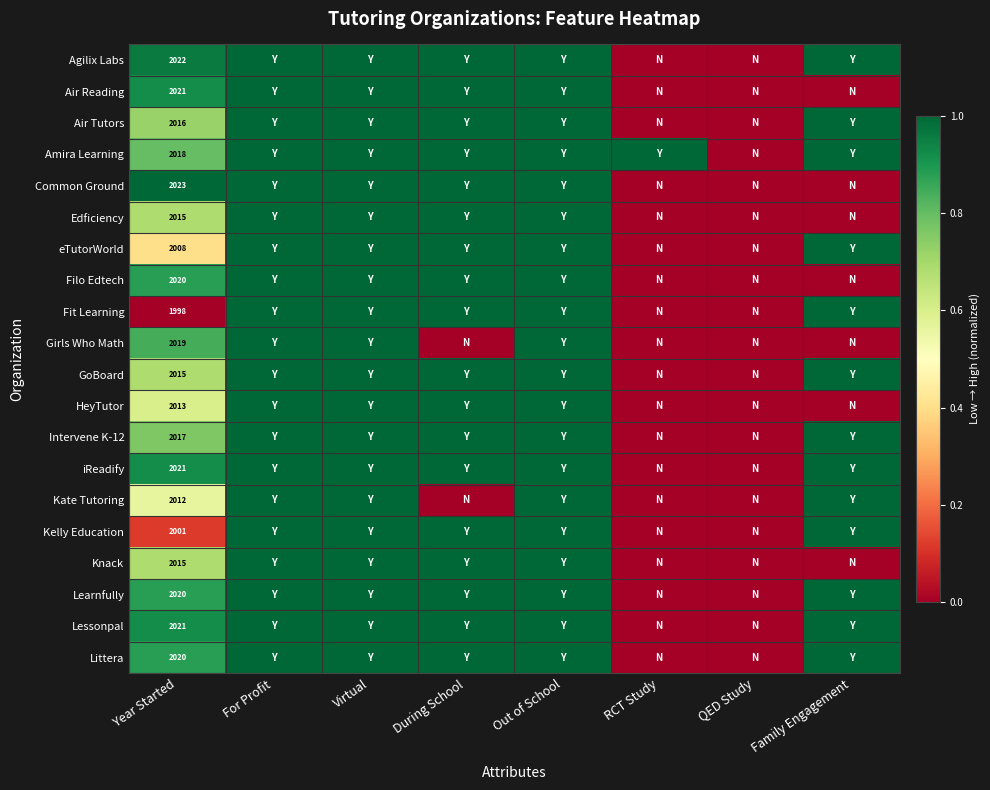

What is the greatest value displayed?

1.0